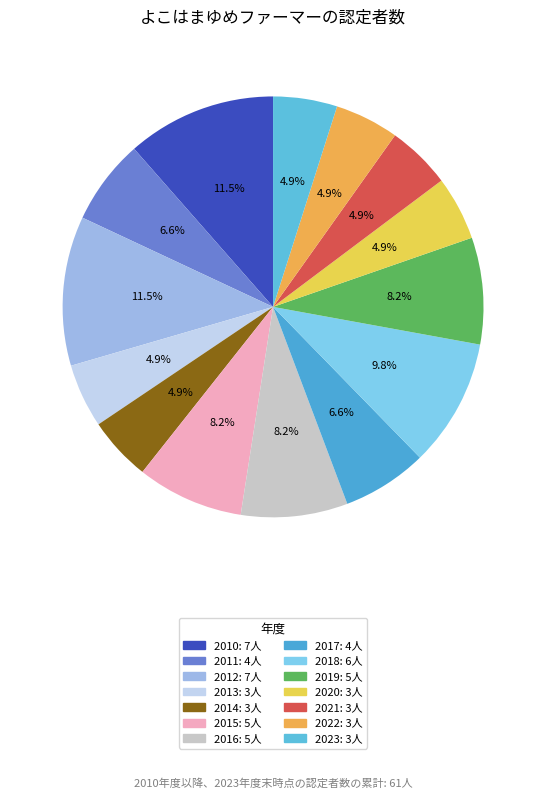

Does 2023 account for over 50% of the chart?

No